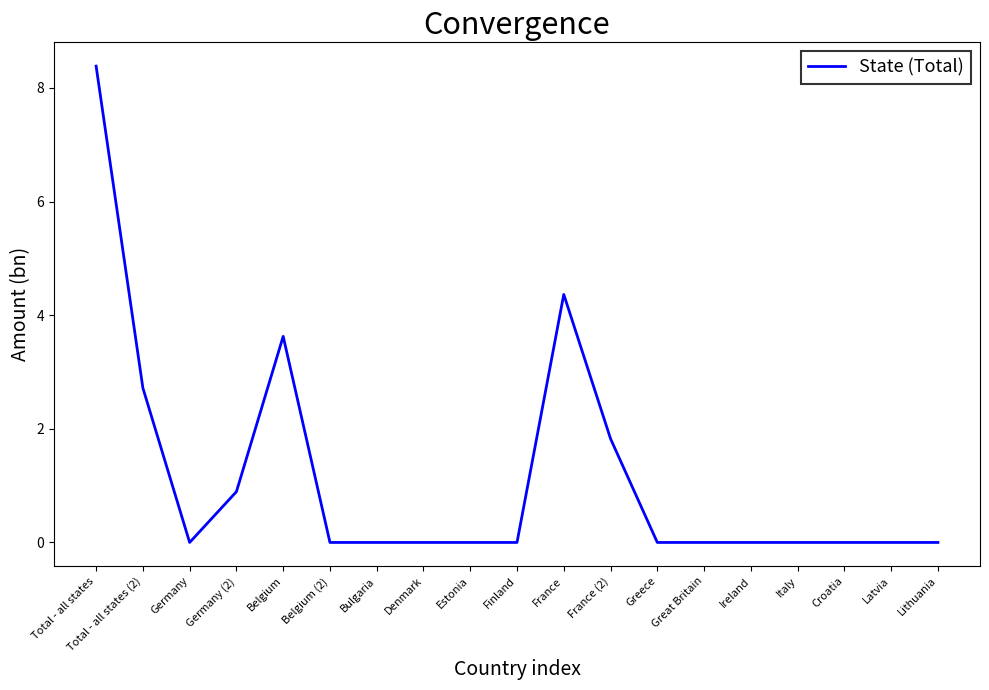

What position from the left is Great Britain?

14